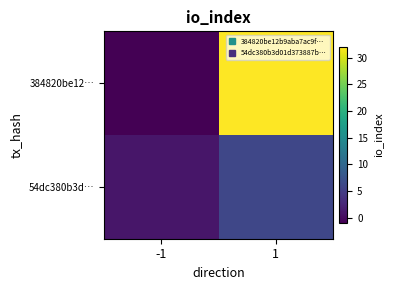

What is the spread (max minus min) of values at 1?

26